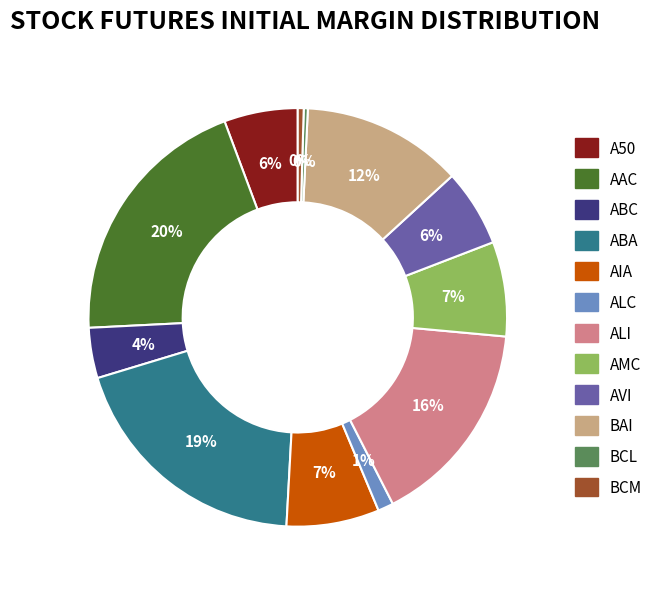

Is A50 the majority of the pie?

No